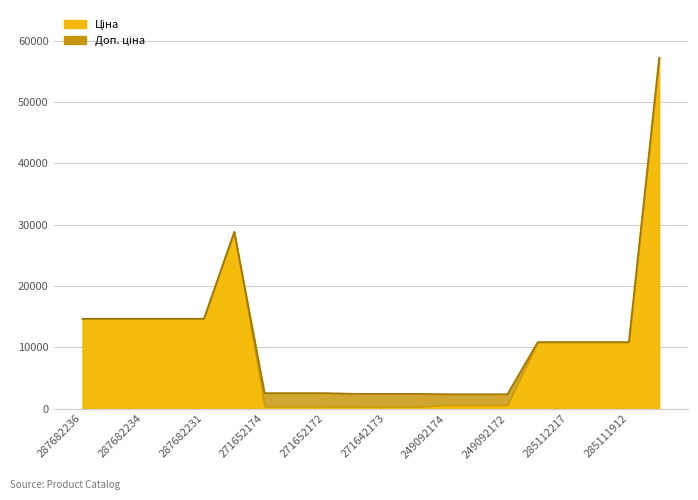

Where is the data nearest to the value 29787?

287702232